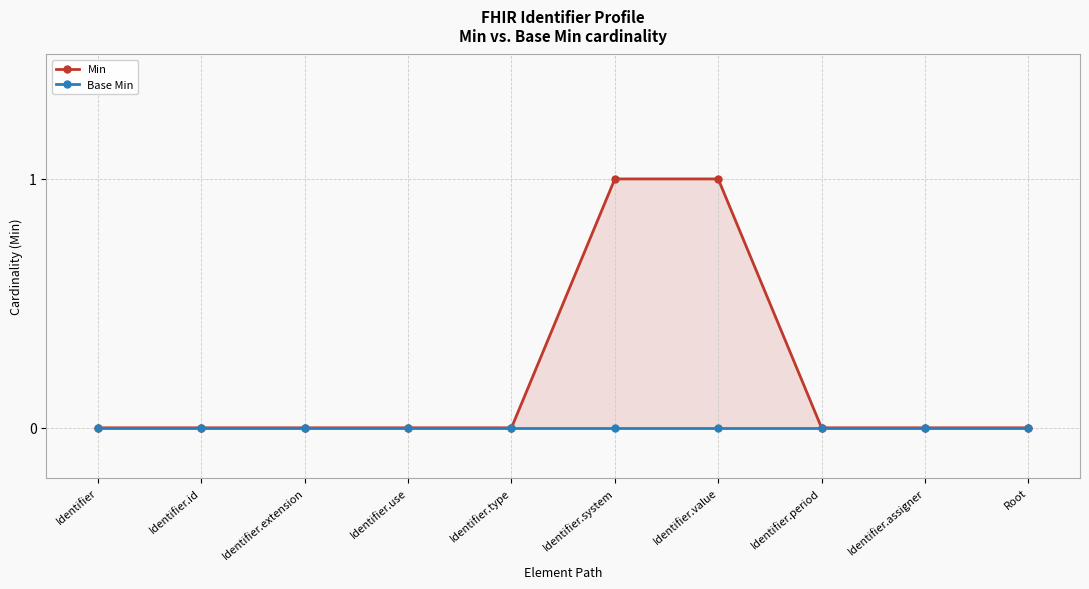

True or false: Min and Base Min cross at least once.

False